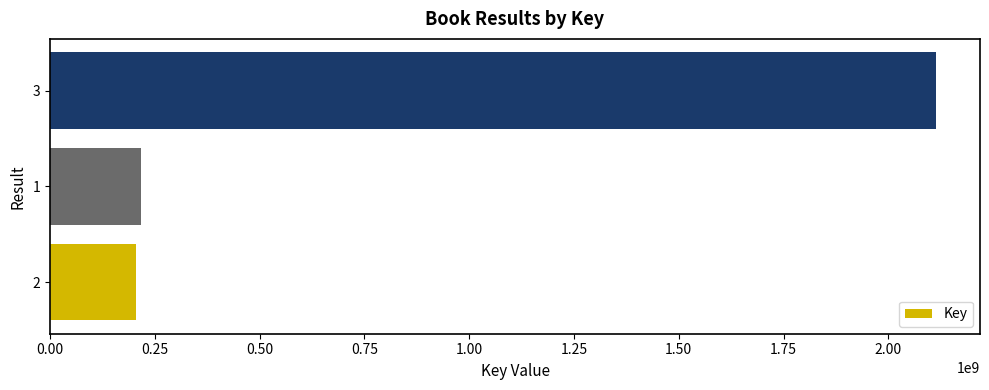

Is it true that the value at 3 is 3458498112?

False